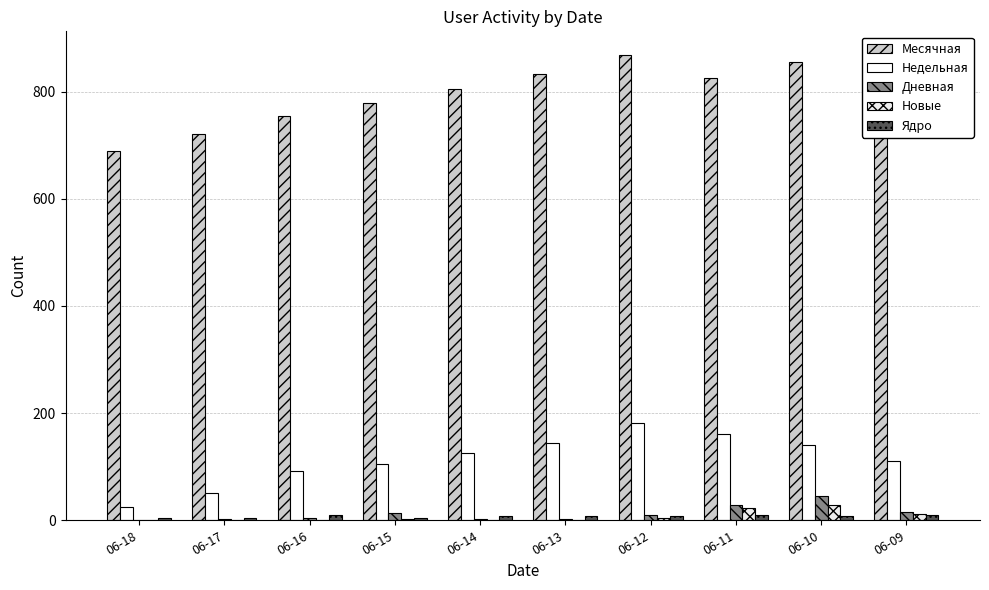

Which series has the widest spread of values?

Месячная